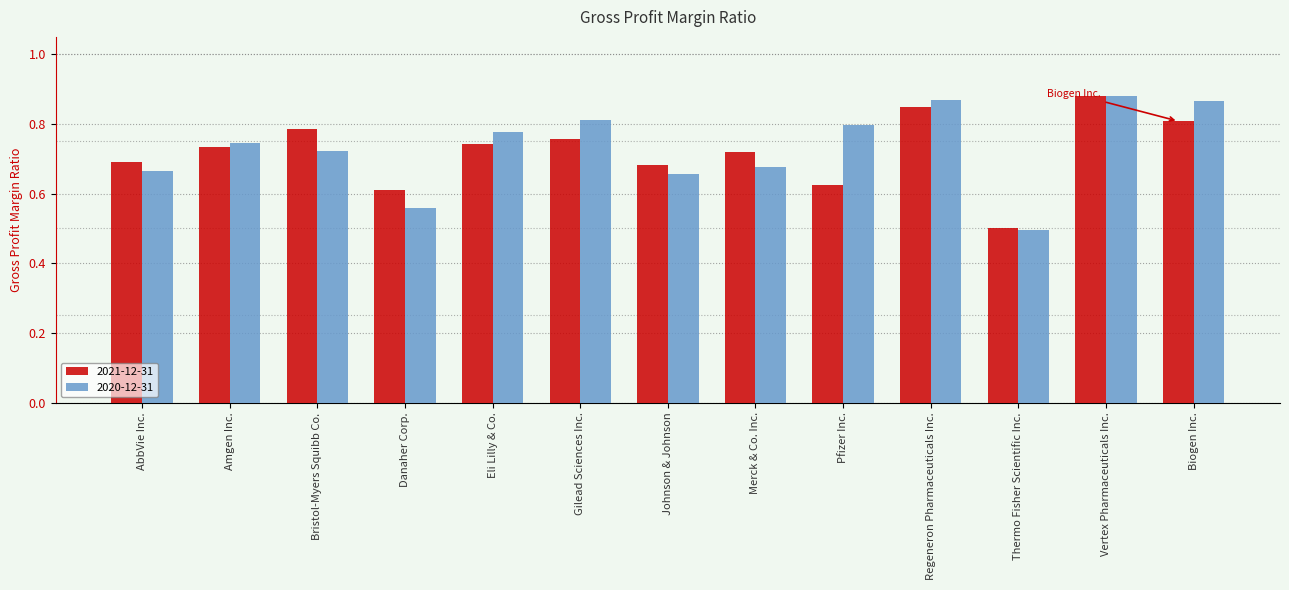

At which category is the sum across all series the highest?

Vertex Pharmaceuticals Inc.